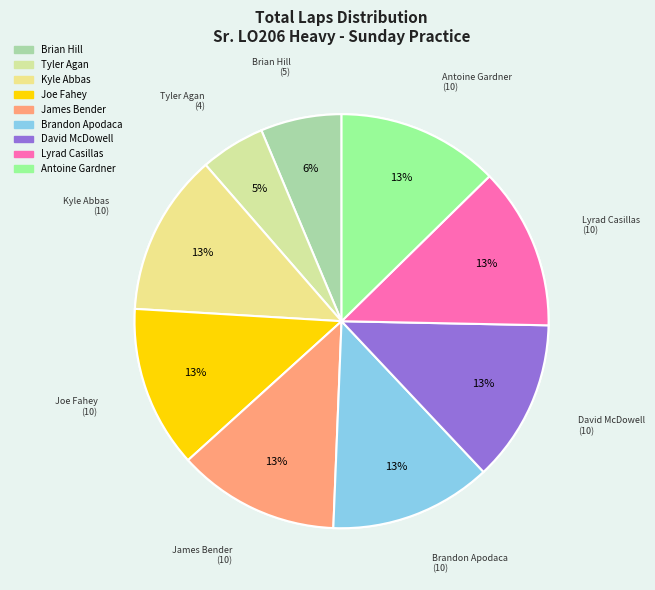

What portion of the pie excludes Kyle Abbas?

87.3%